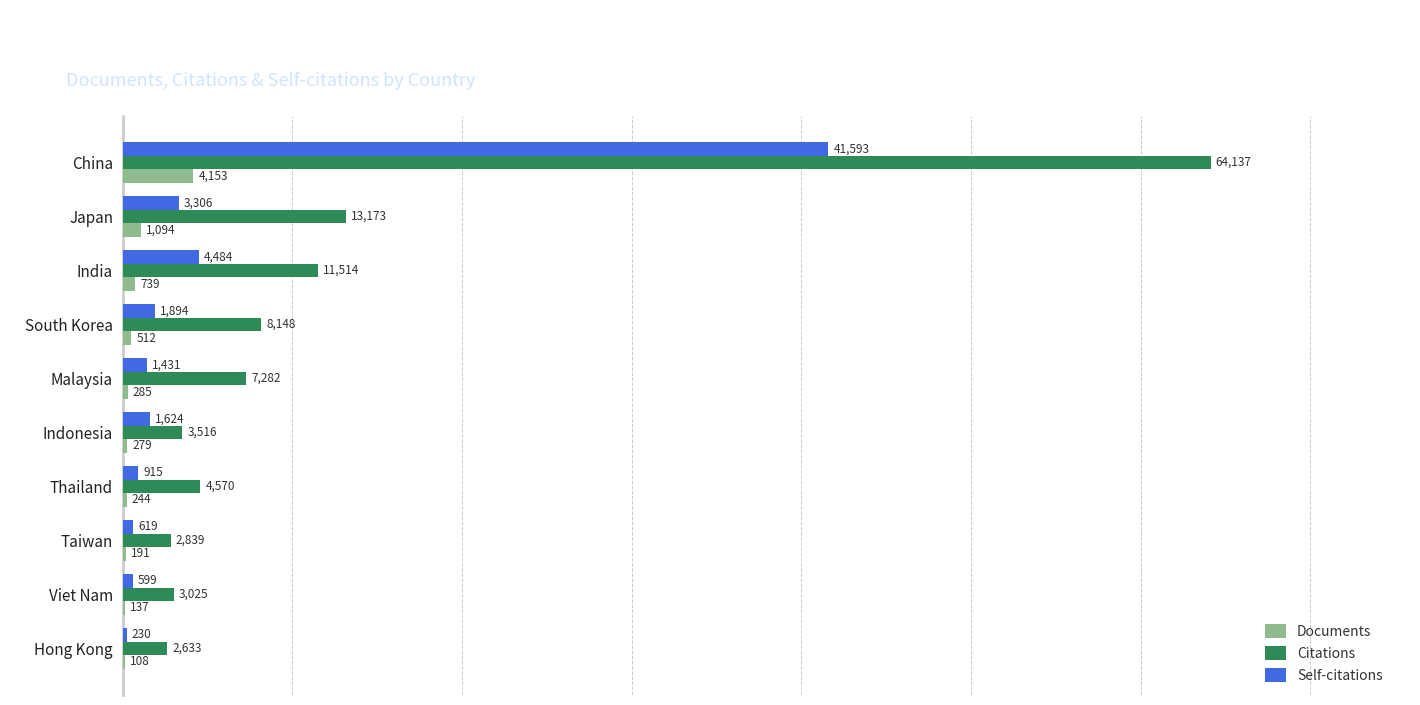

What are all the series names shown in the legend?

Documents, Citations, Self-citations